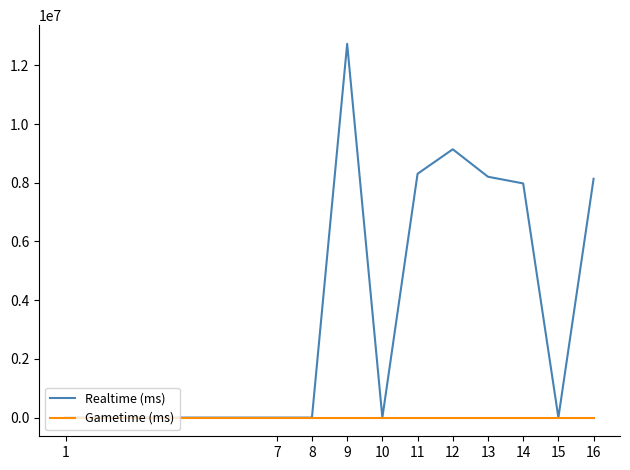

Reading left to right, extract all data points from this chart.

Realtime (ms): 0	0	0	0	0	0	0	0	12732848	0	8306215	9141282	8205324	7977601	0	8137717
Gametime (ms): 0	0	0	0	0	0	0	0	0	0	0	0	0	0	0	0